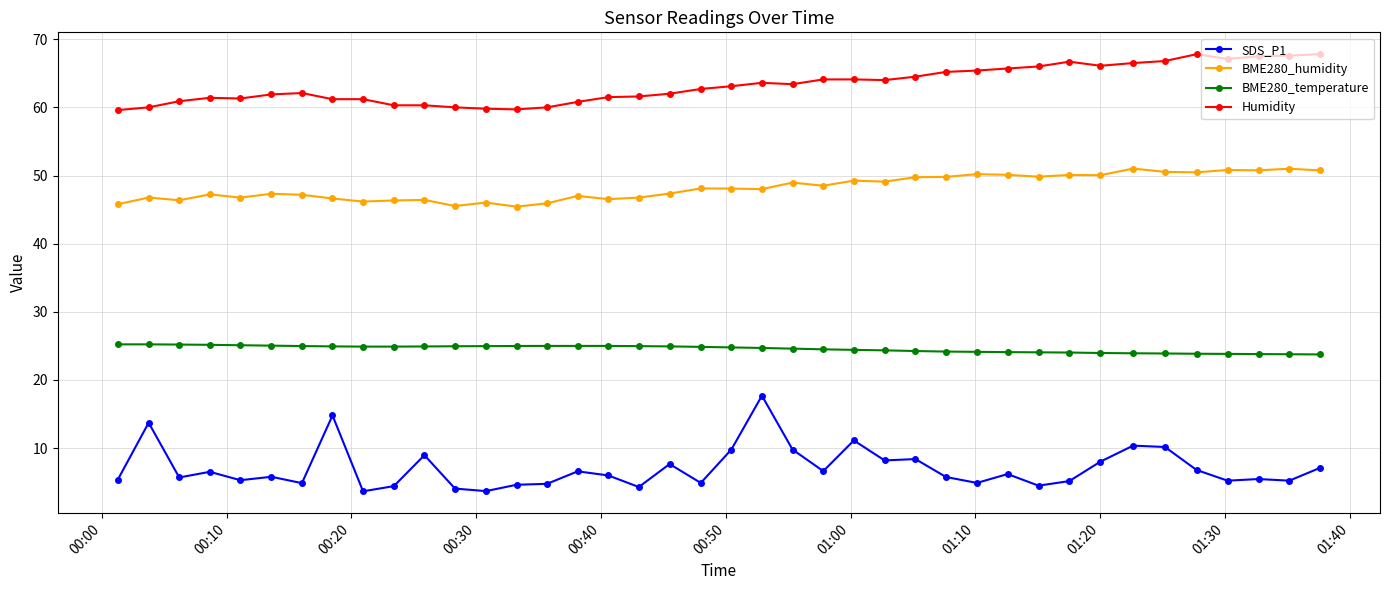

At how many categories does at least one series exceed 31?

40